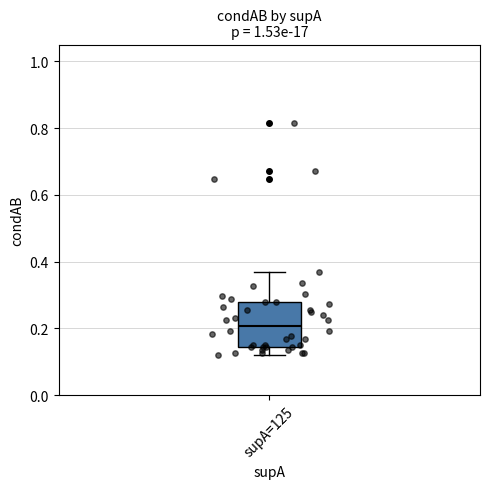

Where does the median line of the box for supA=125 sit on the y-axis? The values are not printed on the chart, so give them approximately, as read against the axis.

0.20